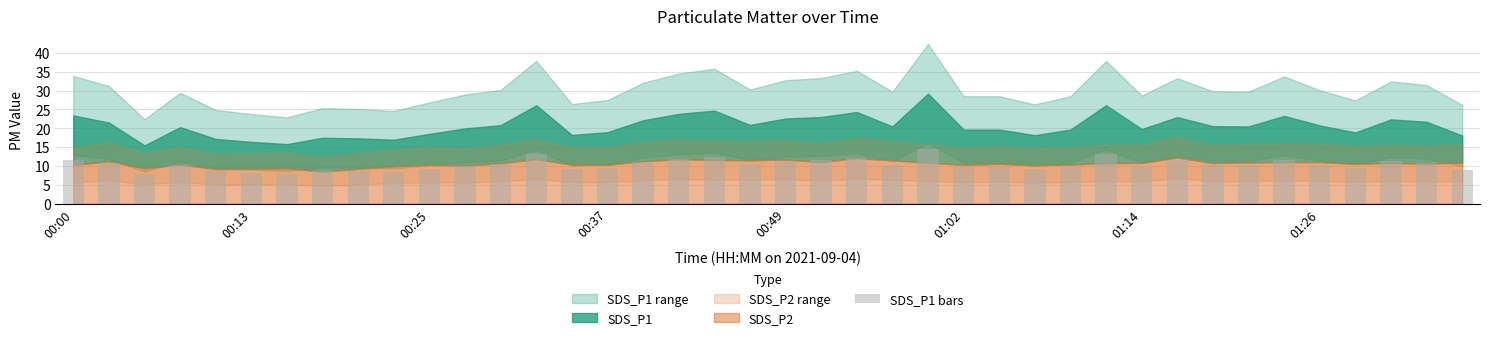

What is the sum of all values?

414.0